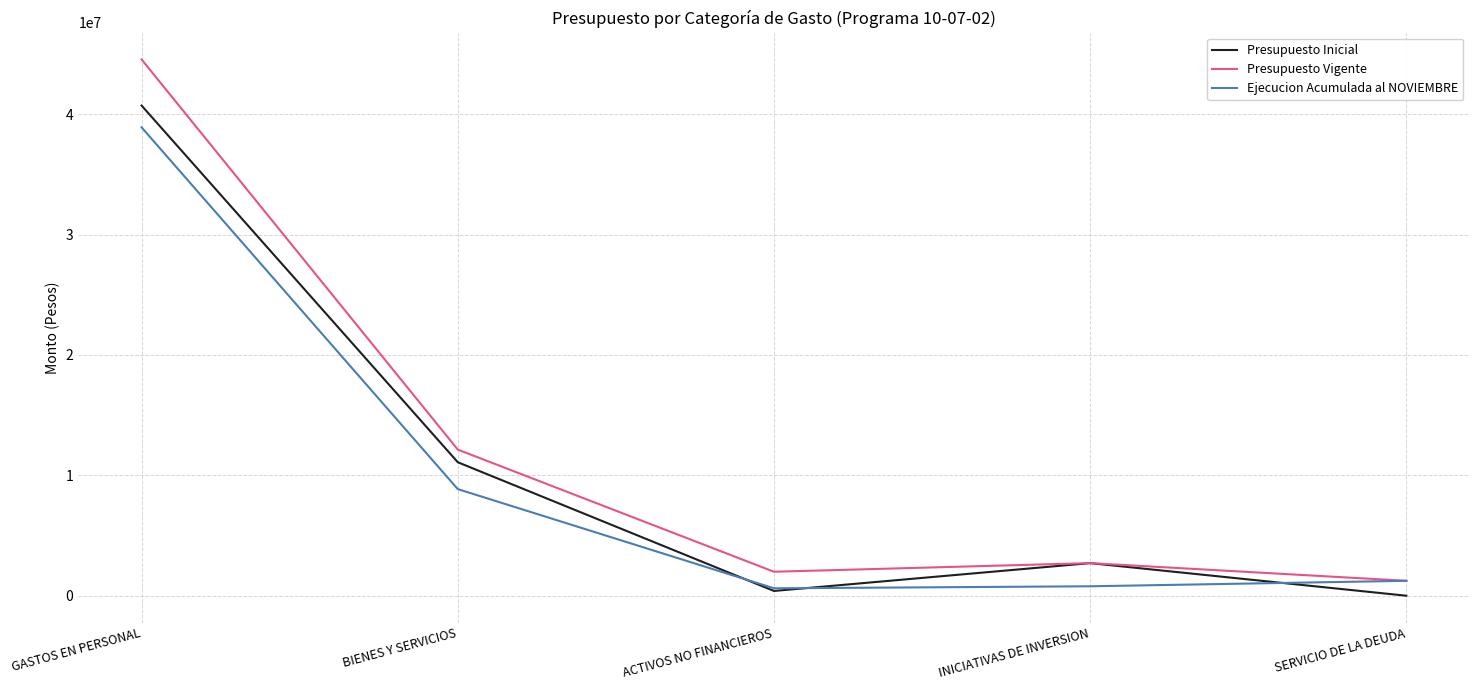

Is it true that Presupuesto Vigente equals 2708118 at INICIATIVAS DE INVERSION?

True